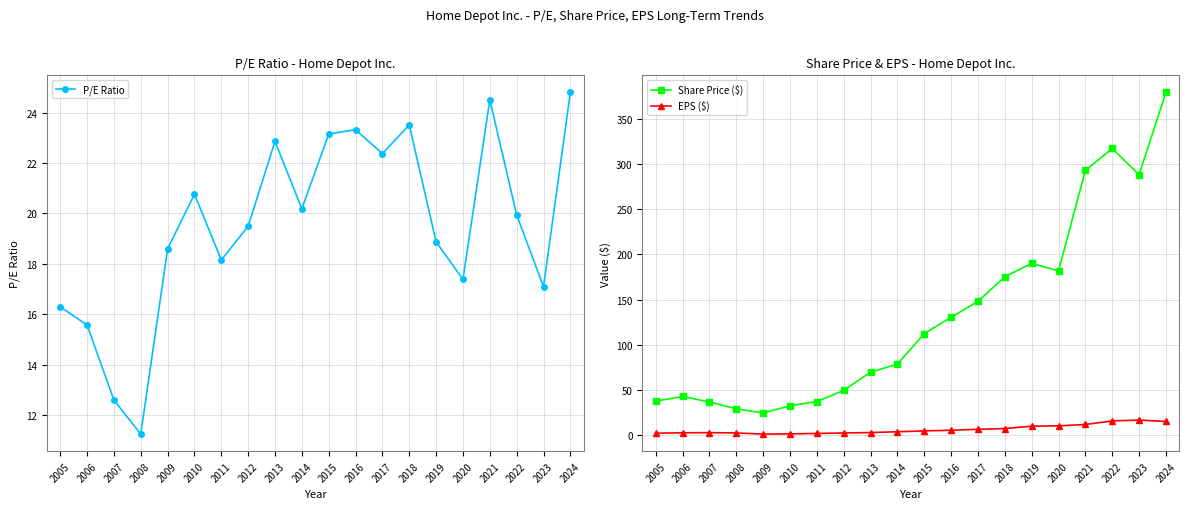

Where is the first local maximum for Share Price ($)?

2006